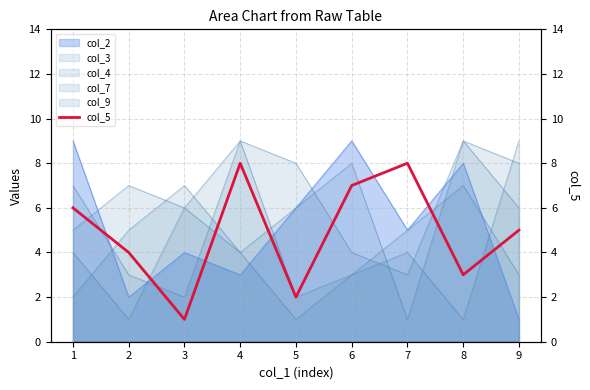

What is the difference between the values at 2 and 3?

3